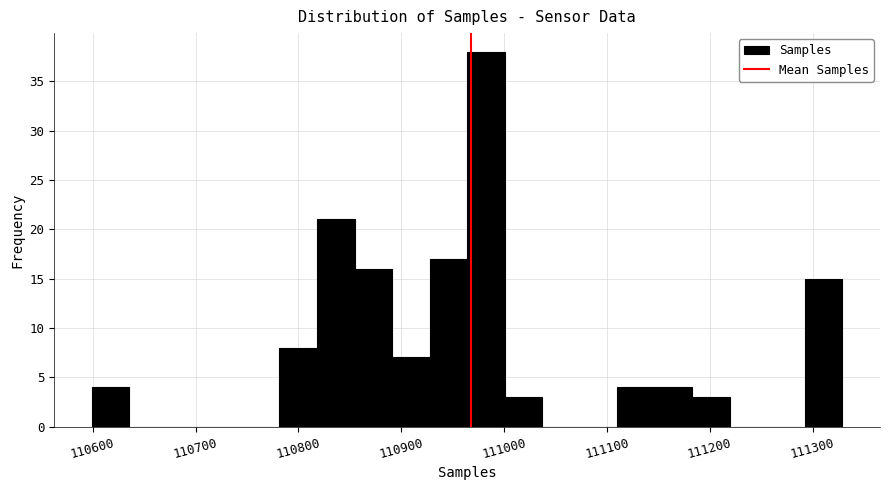

Around what value on the x-axis is the tallest bar? Give the approximate position of its centre, as read against the axis.

110980